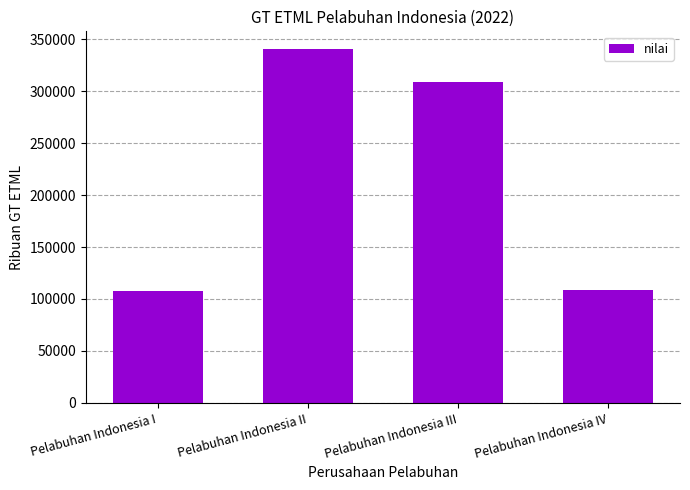

True or false: the data shows 491550 at Pelabuhan Indonesia III.

False